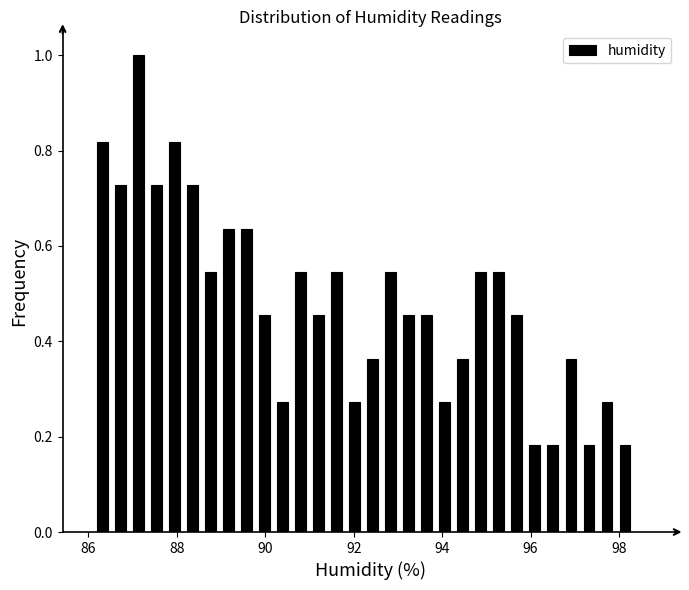

Around what value on the x-axis is the tallest bar? Give the approximate position of its centre, as read against the axis.

87.2